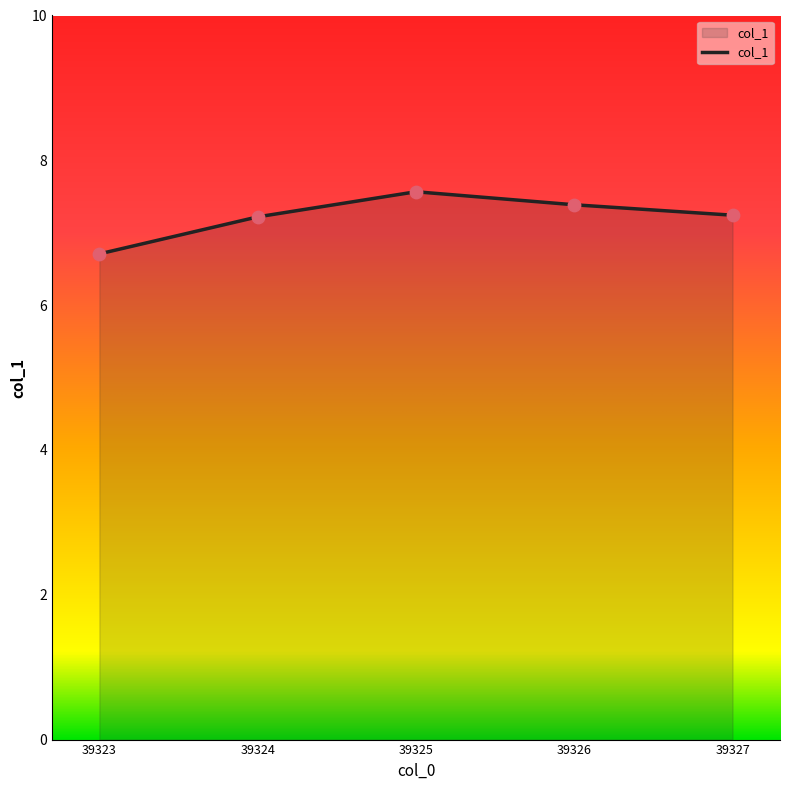

Which has a higher value, 39326 or 39327?

39326